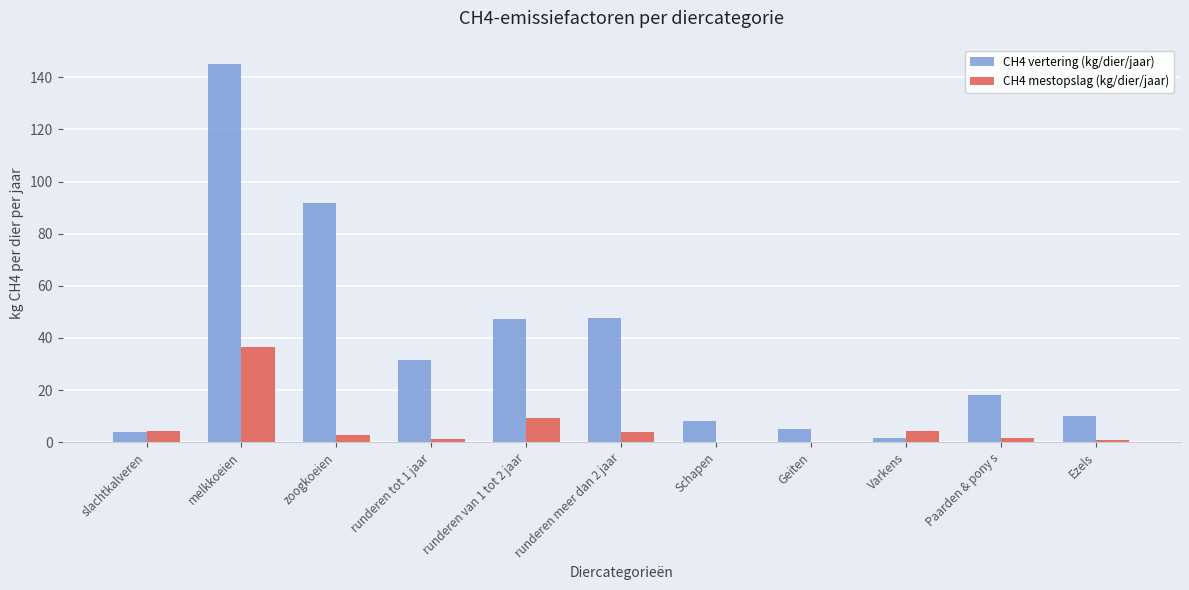

What are all the series names shown in the legend?

CH4 vertering (kg/dier/jaar), CH4 mestopslag (kg/dier/jaar)